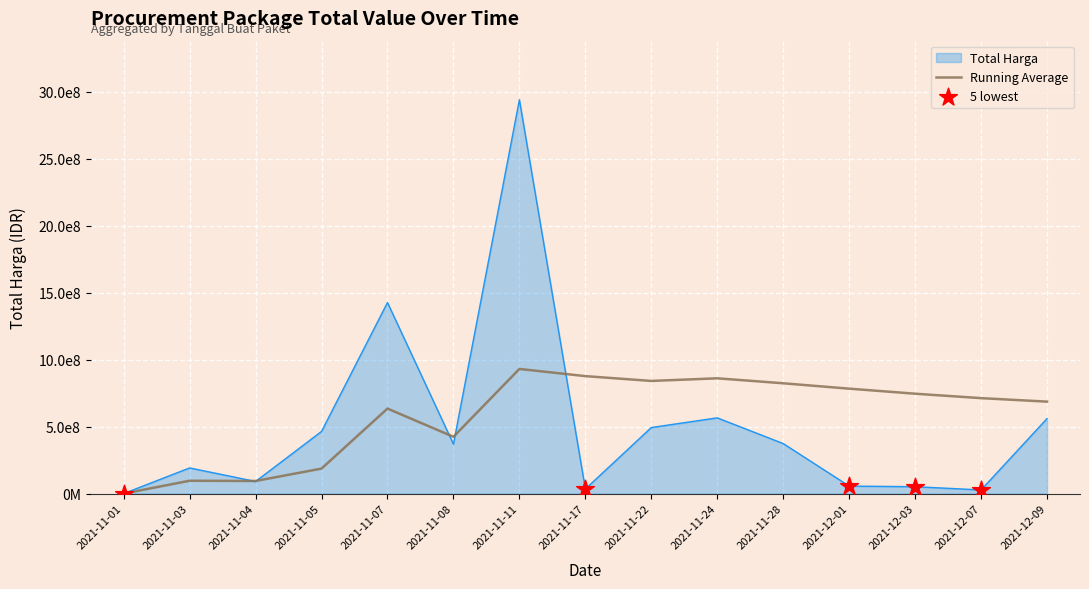

Which has a higher value, 2021-11-05 or 2021-11-17?

2021-11-05